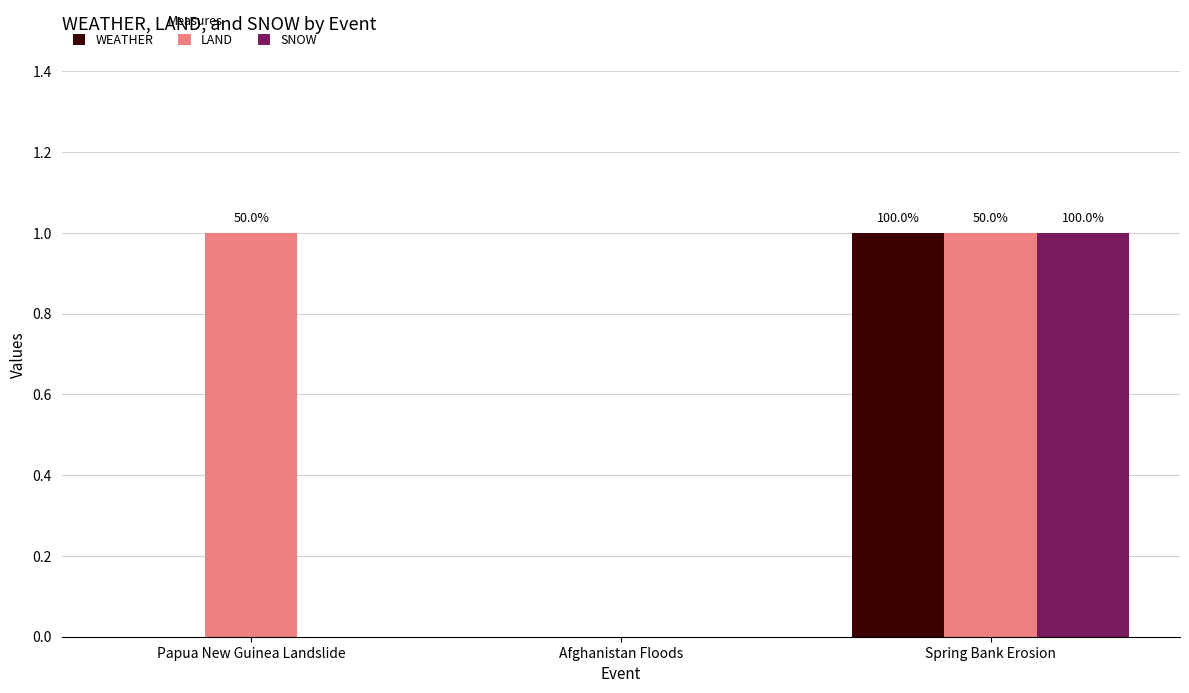

Does the chart contain stacked bars?

No